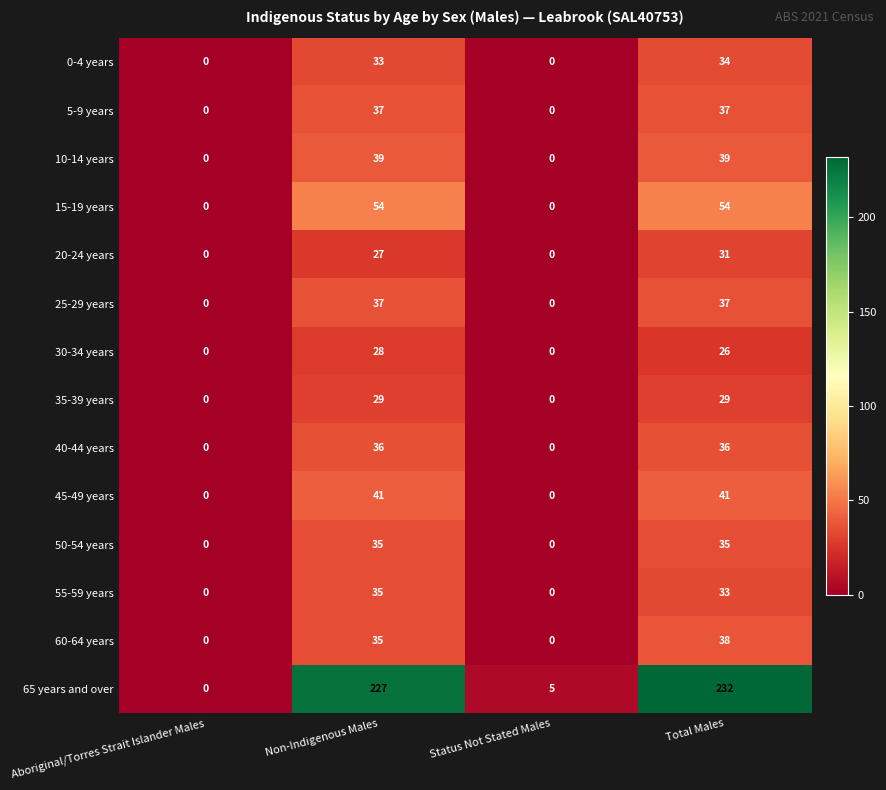

At how many categories does at least one series exceed 99?

2